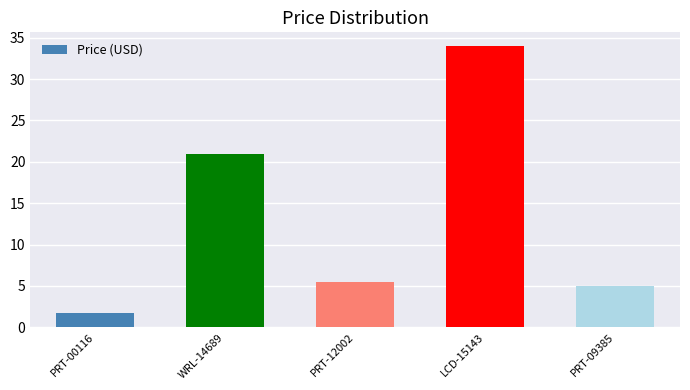

Is it true that the value at PRT-00116 is 1.8?

True